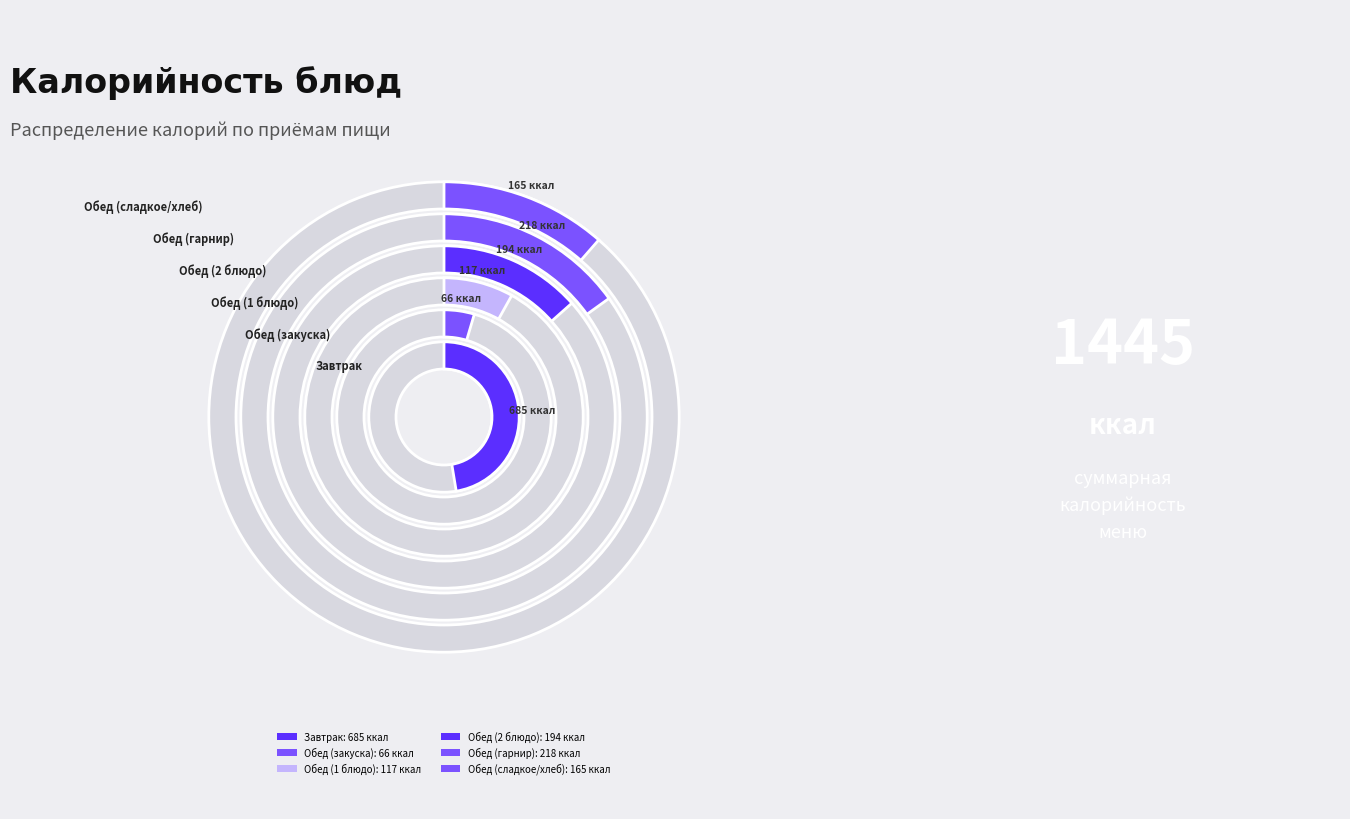

Is there any slice that represents more than half of the pie?

No